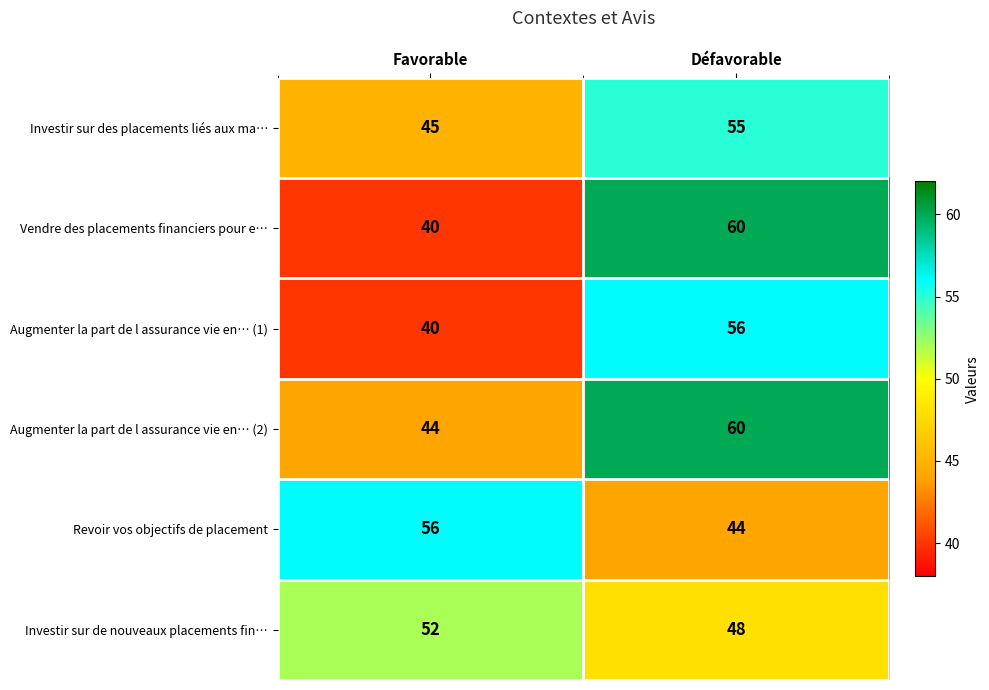

Which series changed the most between Favorable and Défavorable?

Vendre des placements financiers pour e…